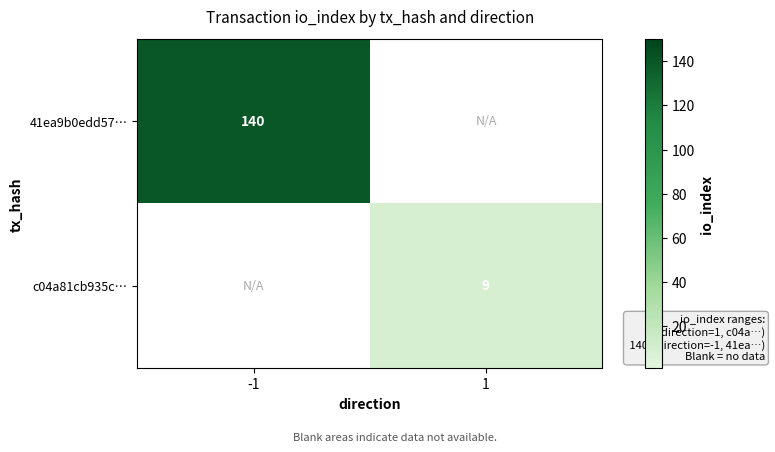

The 41ea9b0edd57… series shows 140.0 at -1. True or false?

True